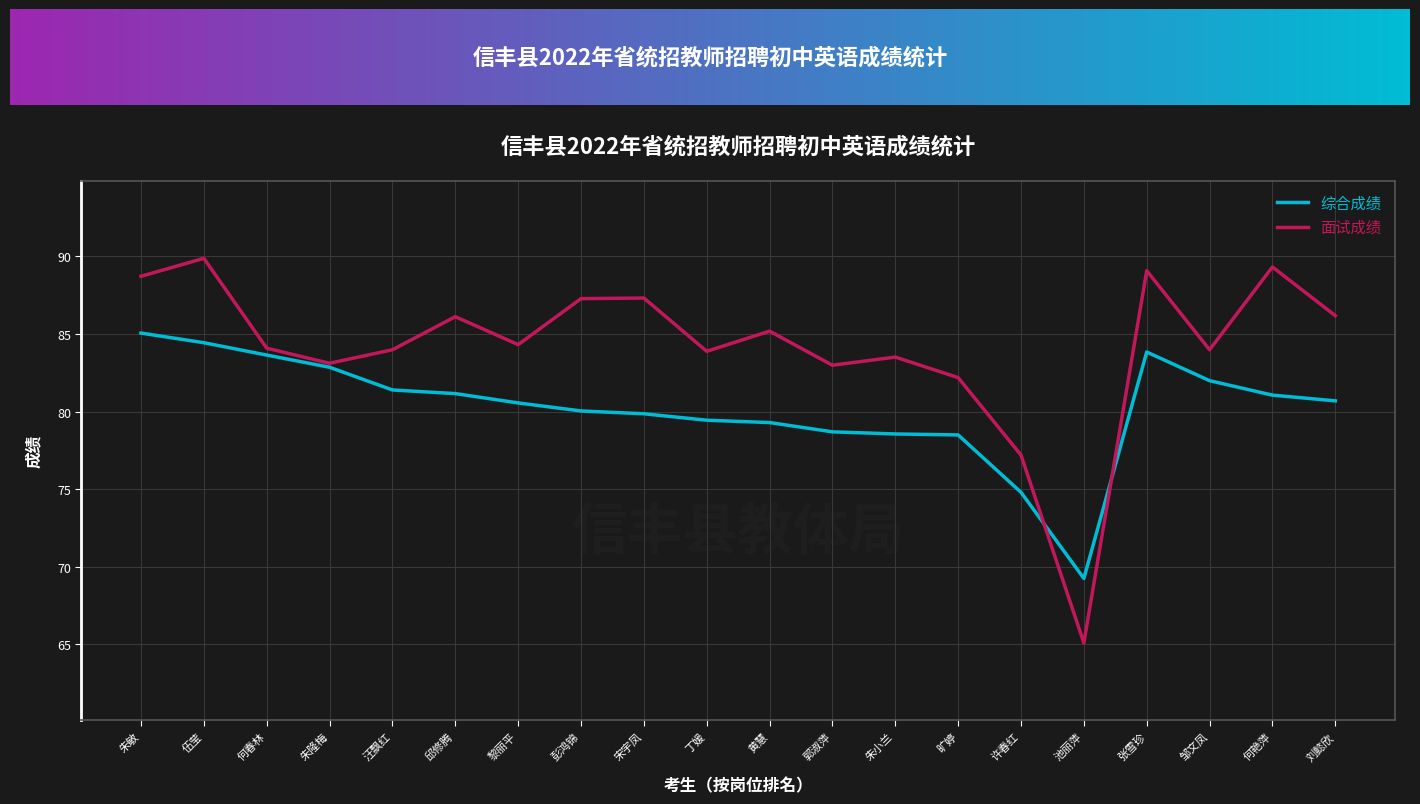

The 综合成绩 series shows 118.2 at 朱隆梅. True or false?

False